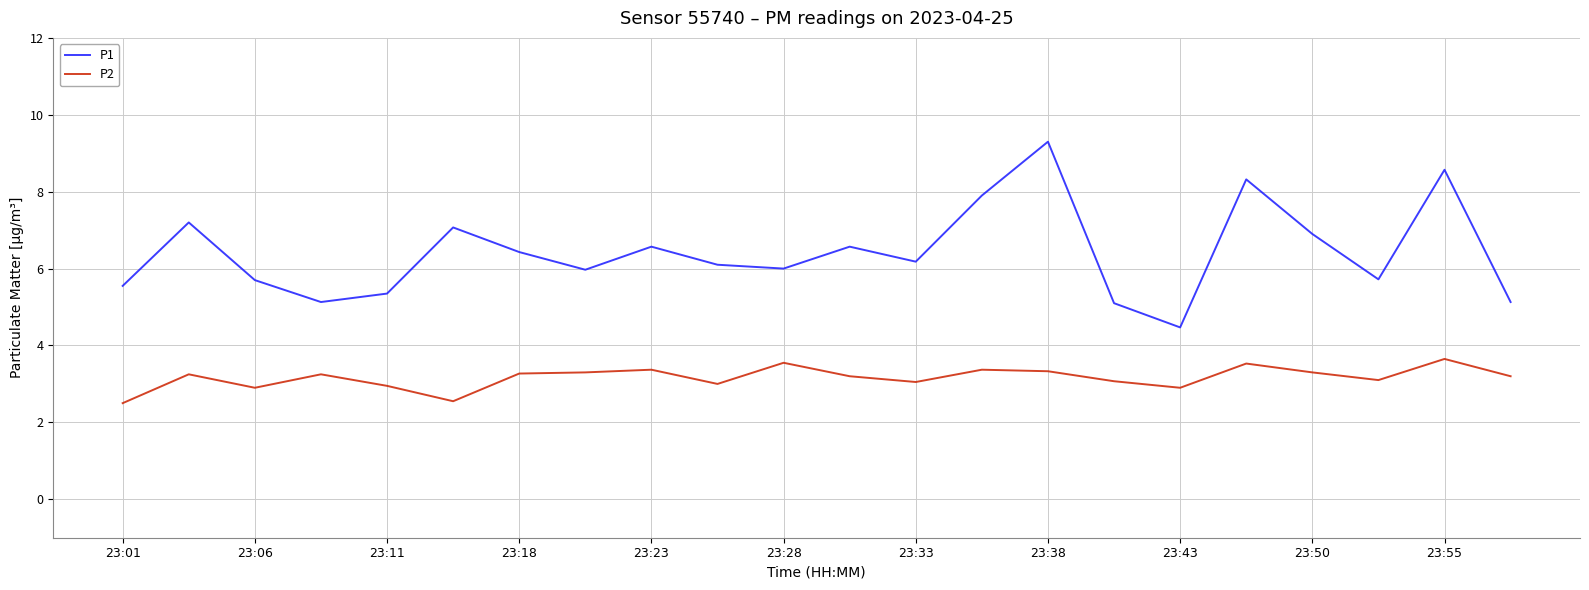

What is the minimum value for P2?

2.5